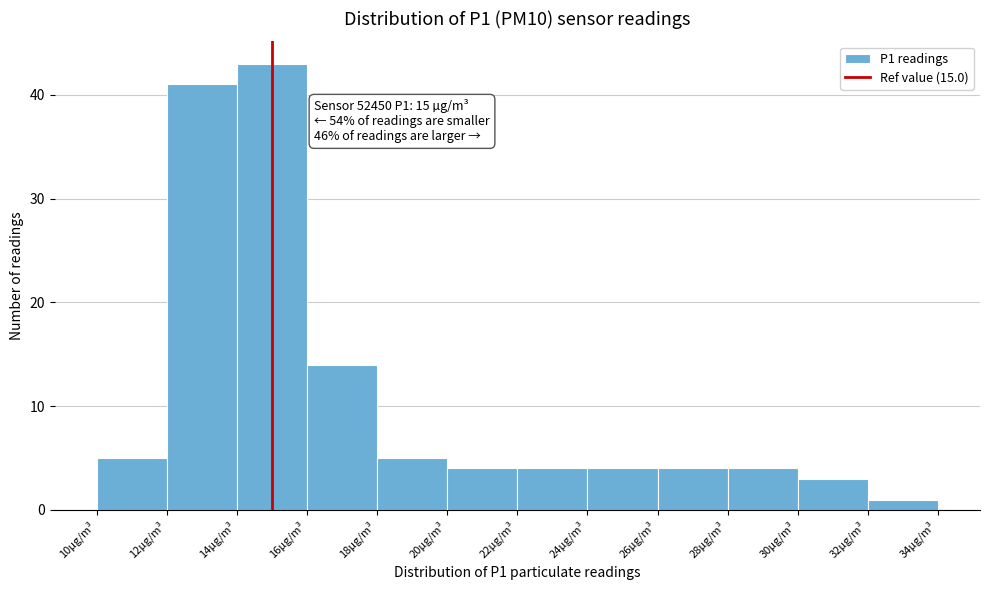

Over which range of the x-axis is the bar tallest?

14 to 16